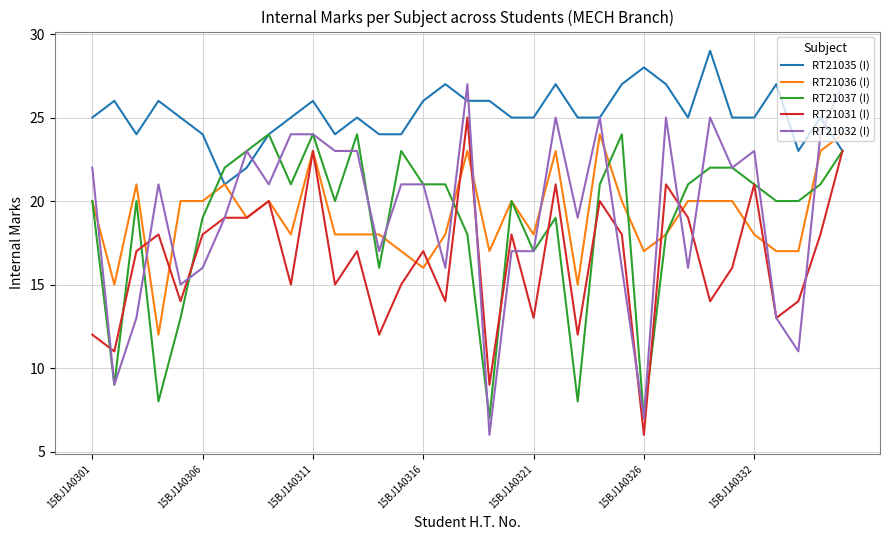

How many lines are shown in the chart?

5